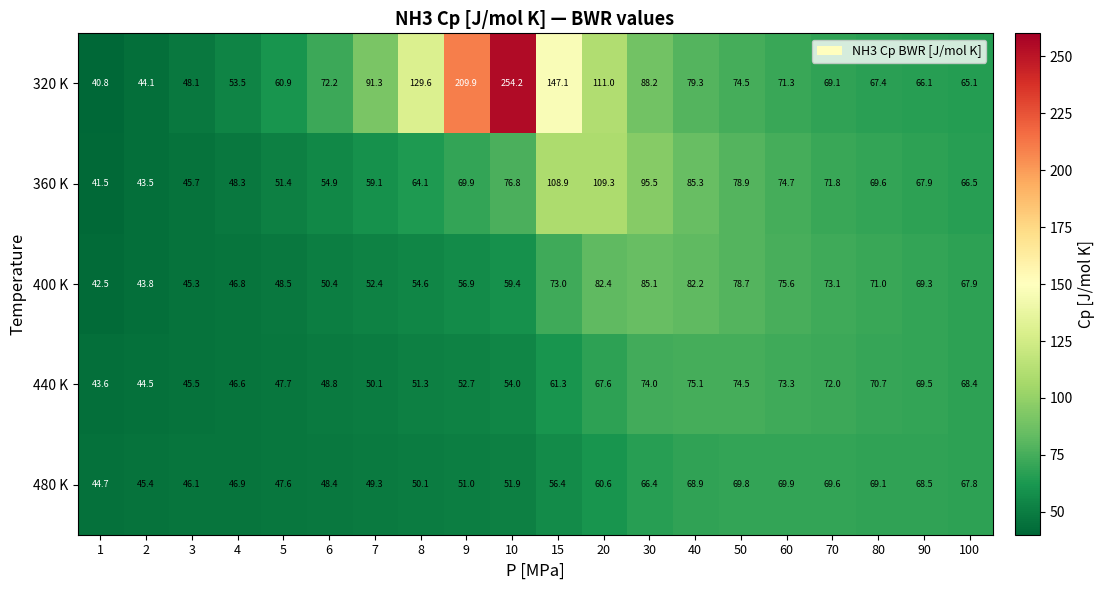

What is the minimum value shown in the chart?

40.8